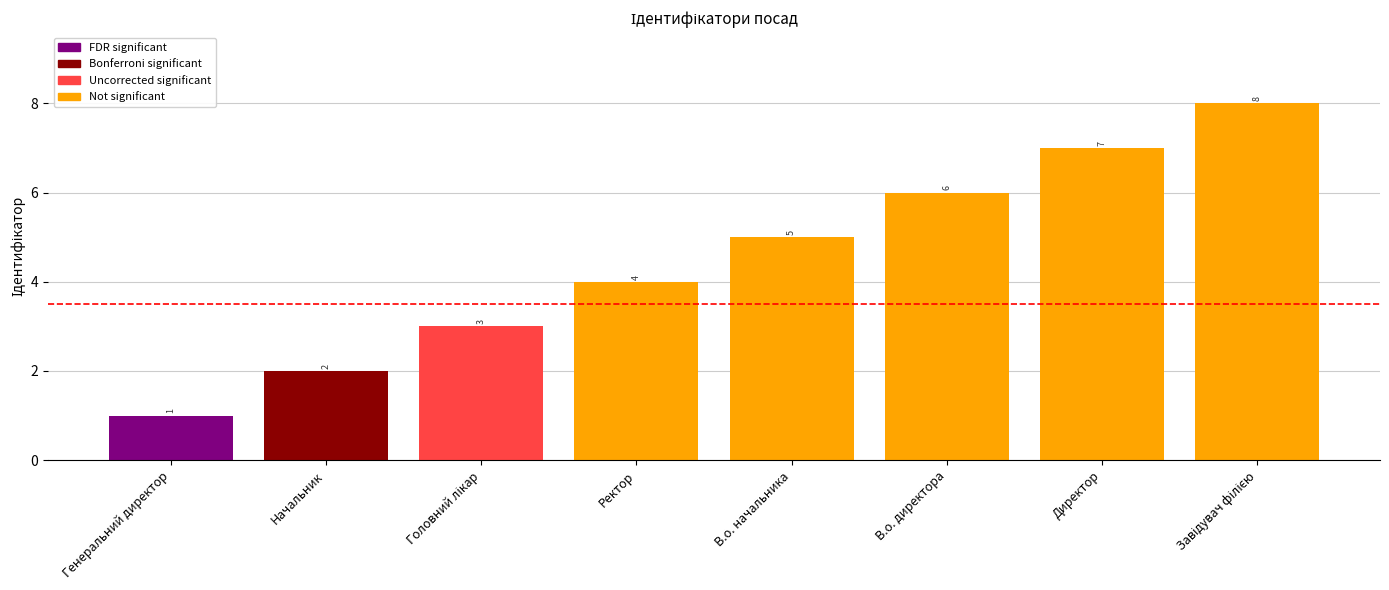

What is the change in value from Начальник to Ректор?

+2